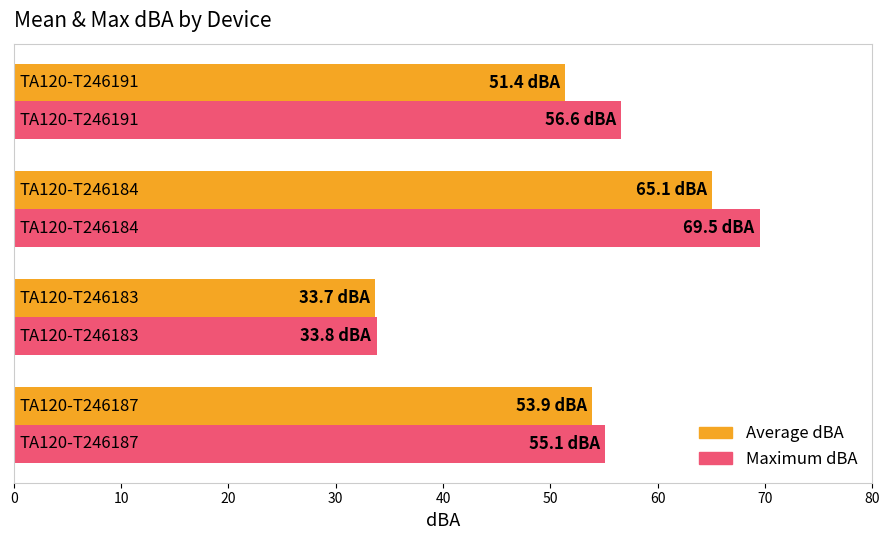

At how many categories does at least one series exceed 39?

3